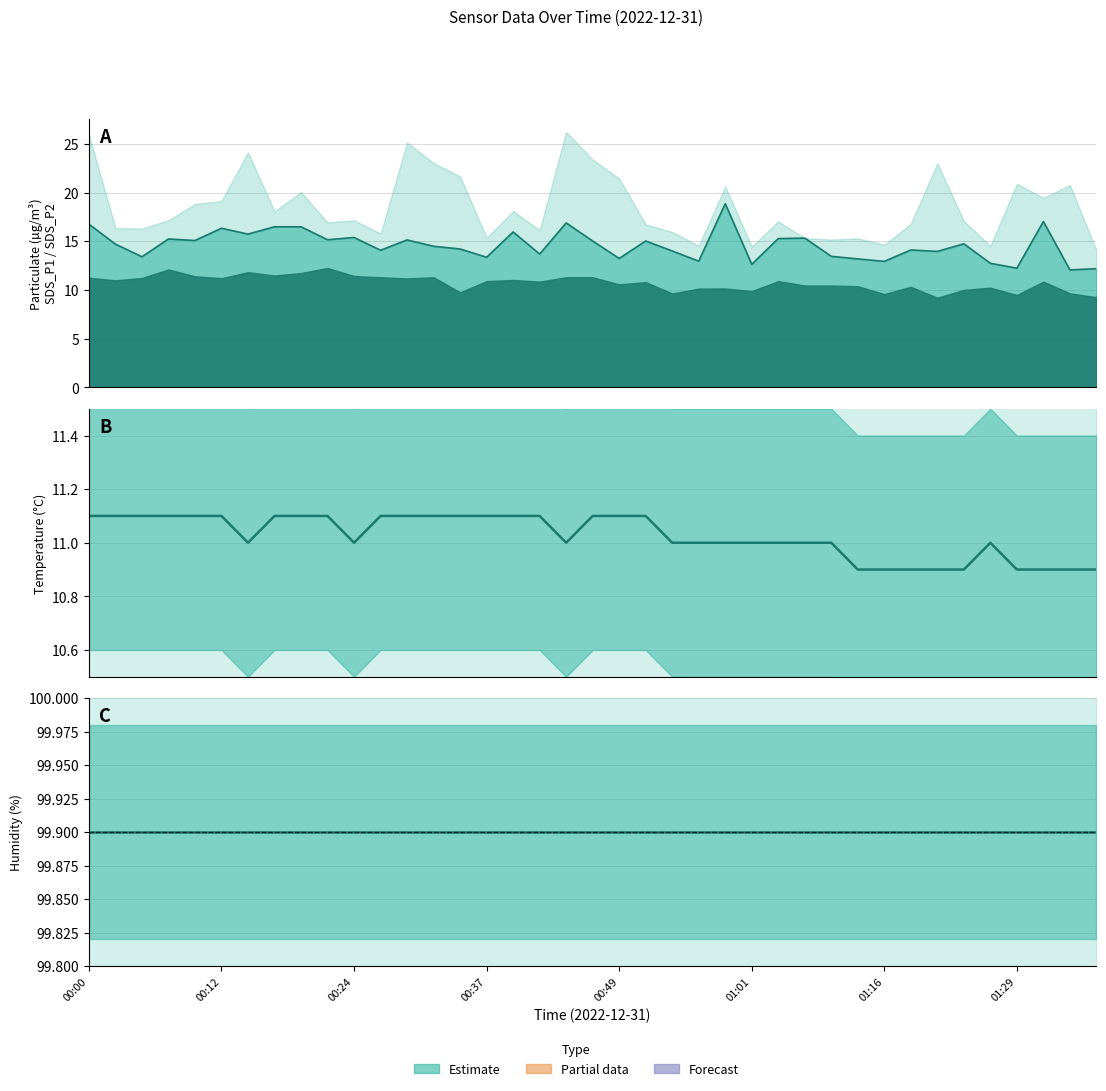

True or false: Temp and Humidity cross at least once.

False